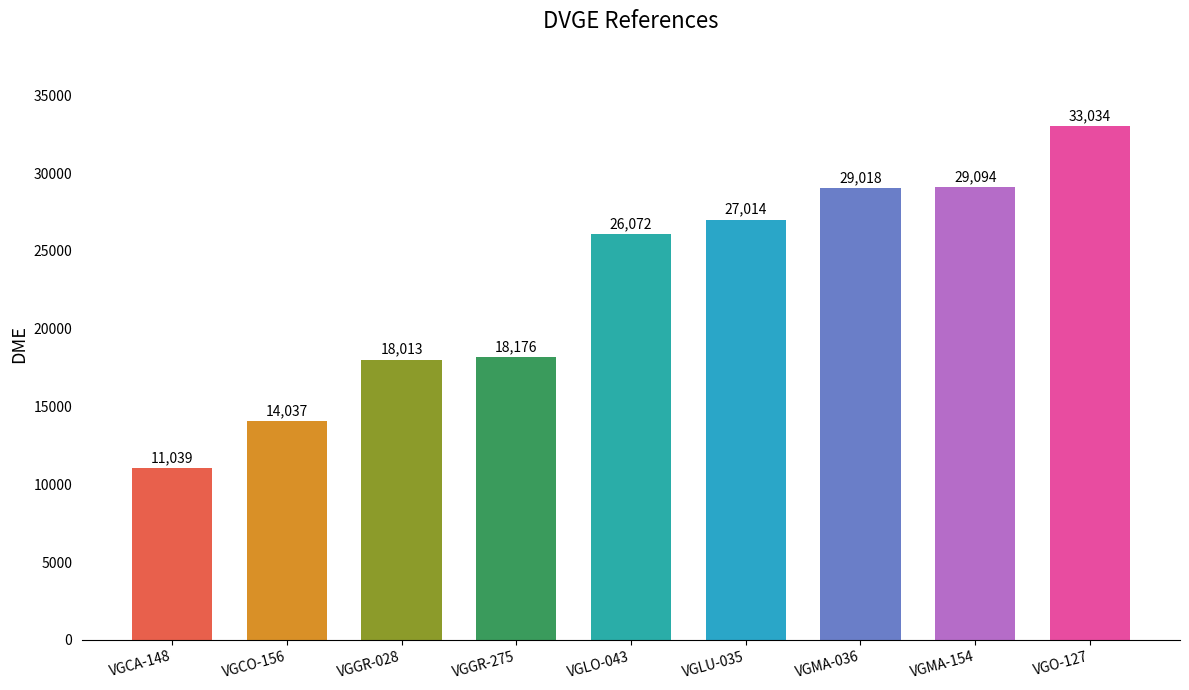

What is the sum of the values at VGCO-156 and VGMA-154?

43131